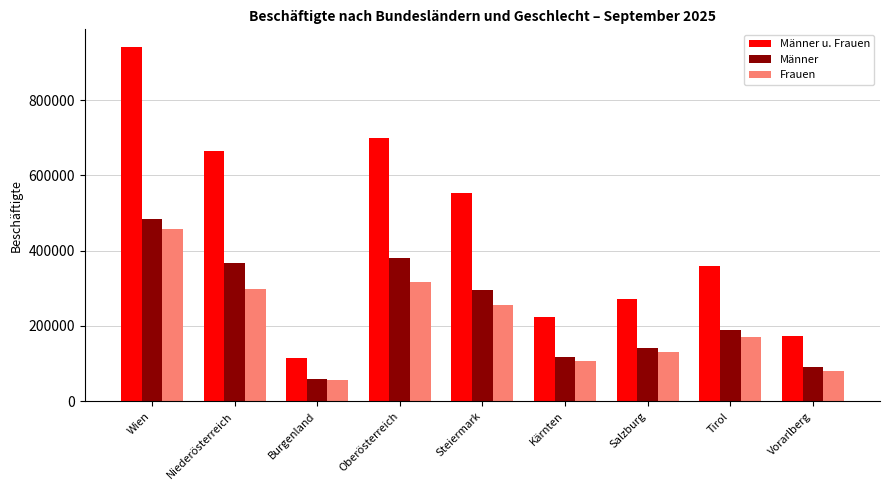

At how many categories does at least one series exceed 80626?

9